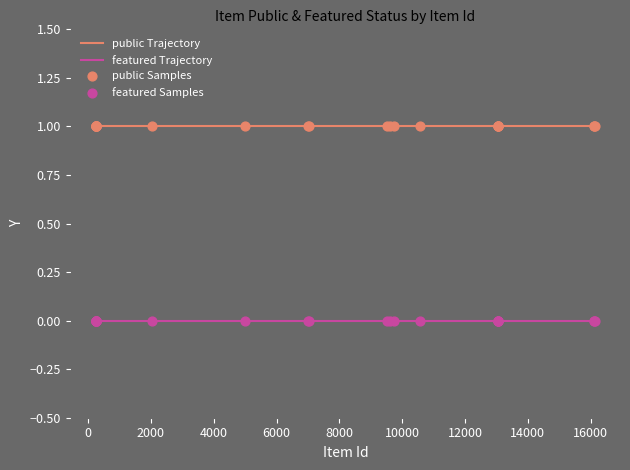

At how many categories does at least one series exceed 0?

25